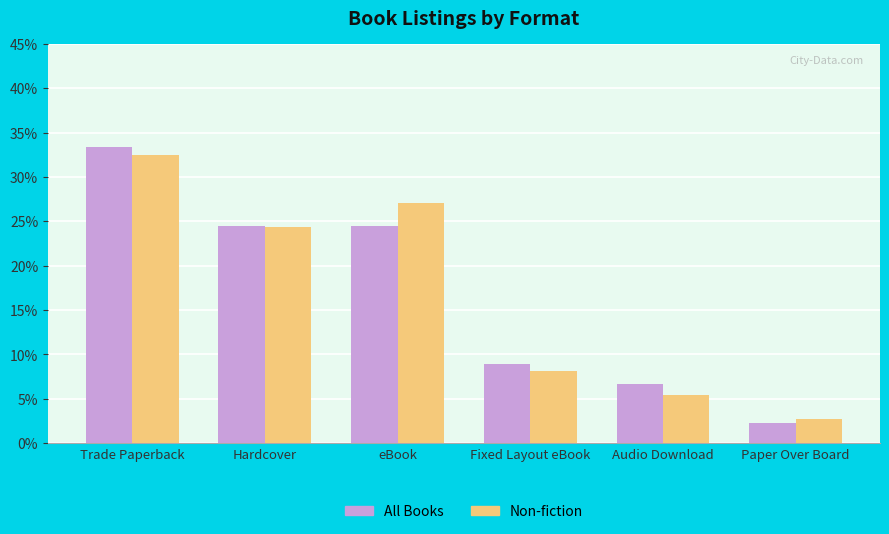

Does the chart contain stacked bars?

No